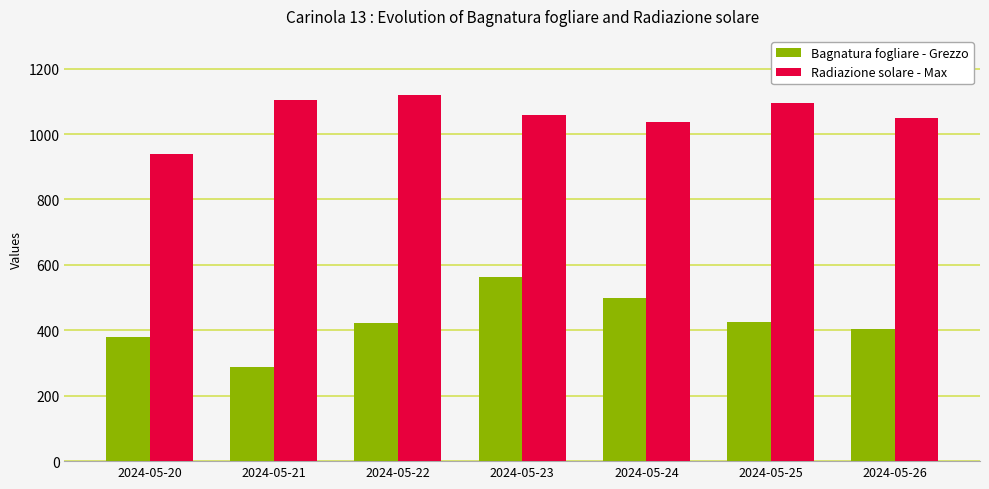

Which category has the lowest value across all series?

2024-05-21